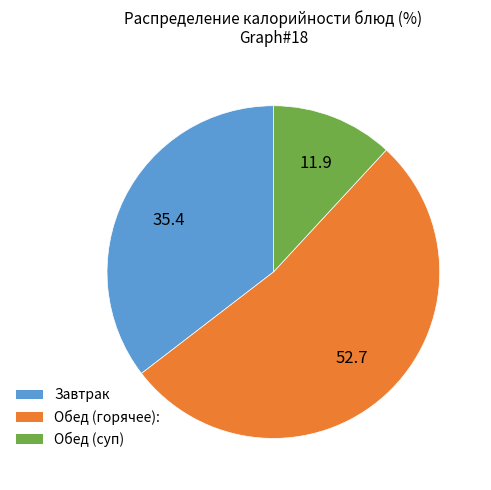

Rank the categories by value from highest to lowest.

Обед (горячее):, Завтрак, Обед (суп)